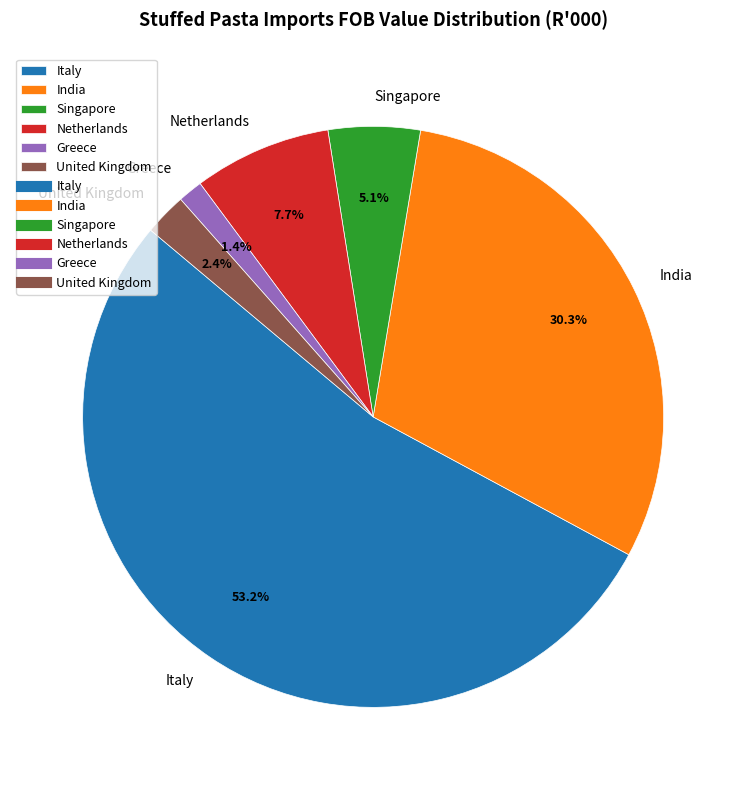

Approximately how many times larger is the value at Netherlands compared to India?

0.3